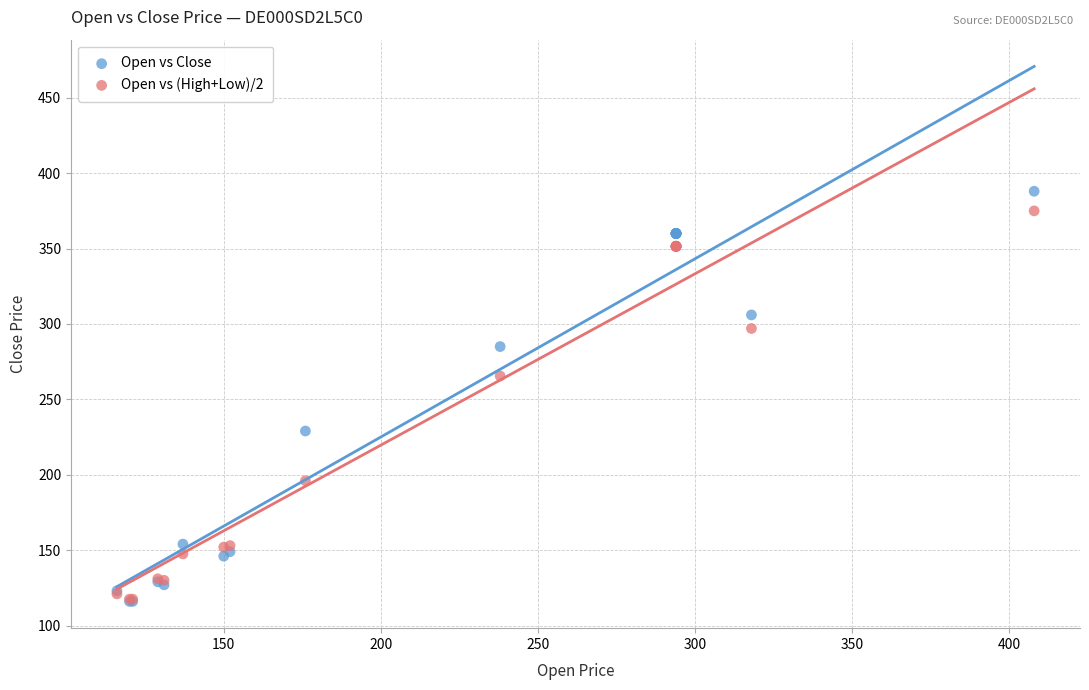

In the Open vs Close series, what Y value is closest to 252?

229.0